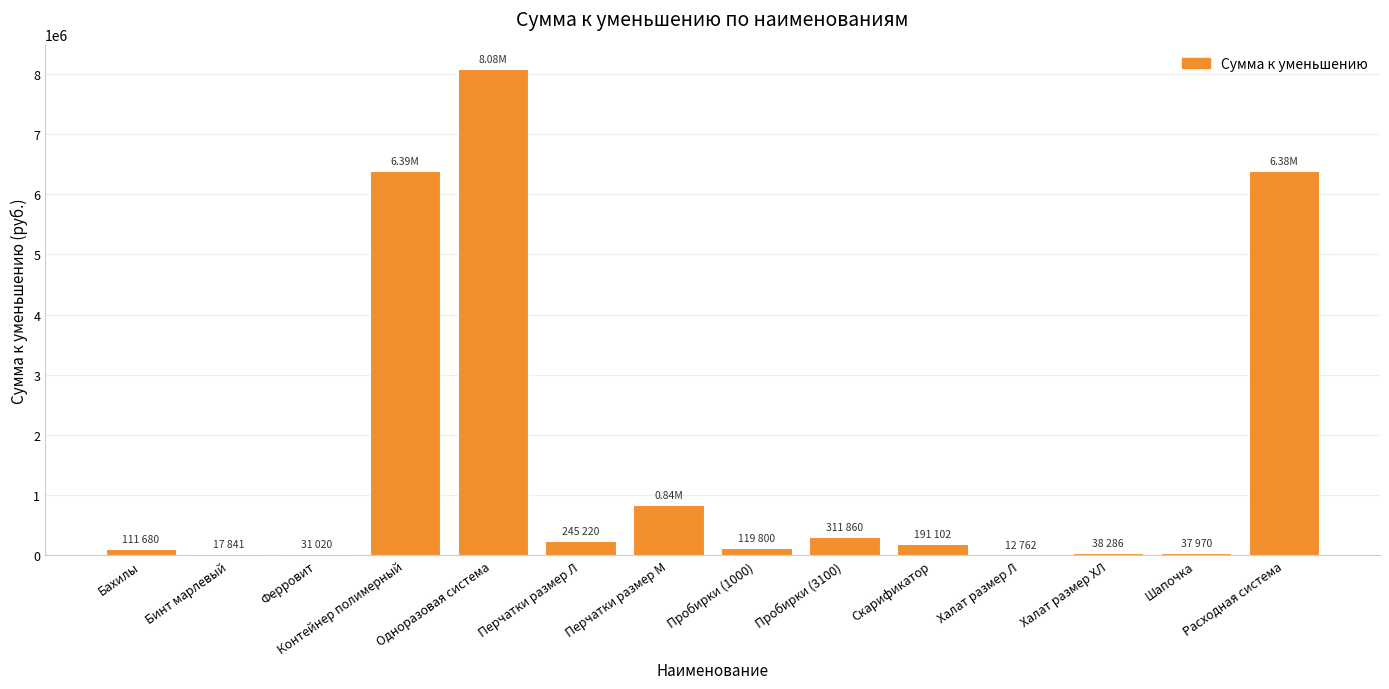

At which category does the chart reach its peak across all series?

Одноразовая система